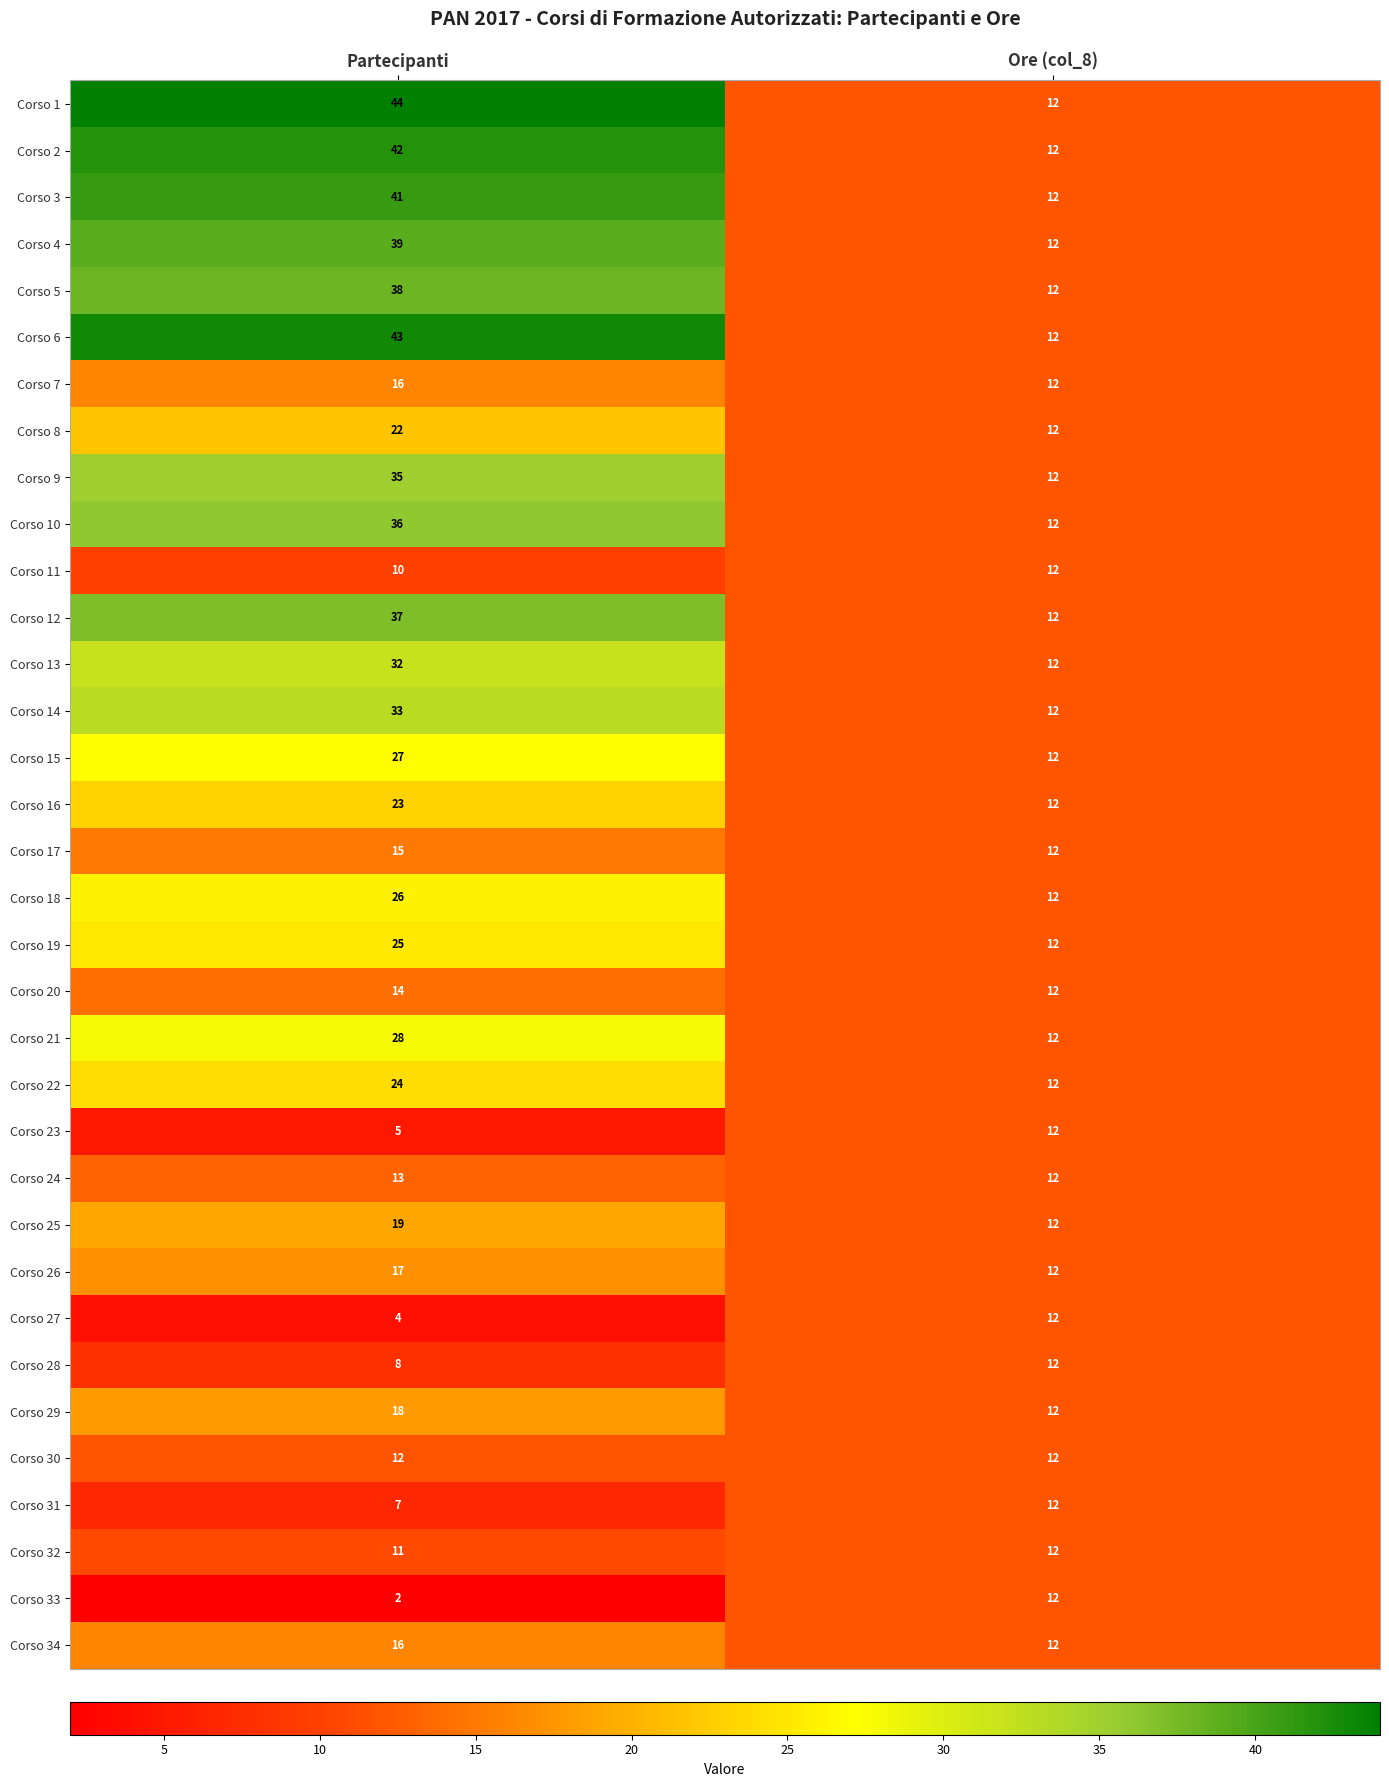

Count the number of categories in the chart.

2